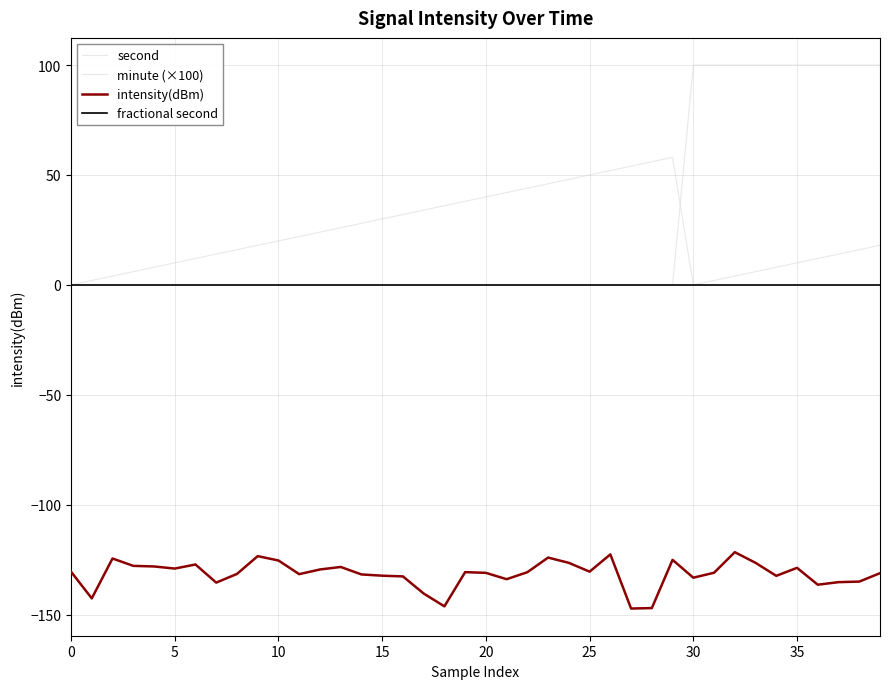

How many lines are shown in the chart?

4